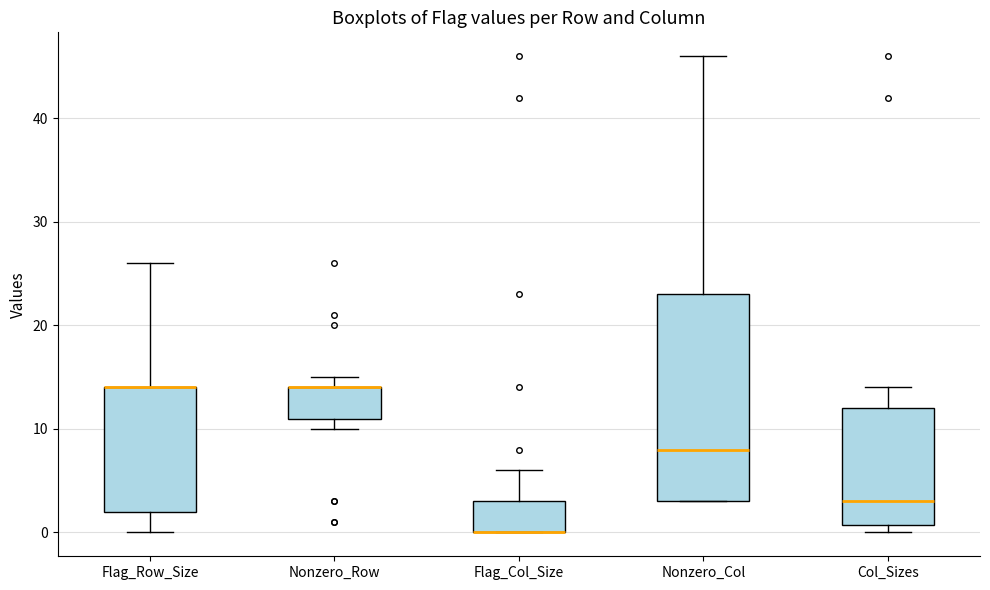

Reading left to right, read every box against the y-axis: the position of its median line, the range the box covers, and the ends of its whiskers. The values are not printed on the chart, so give them approximately, as read against the axis.

Flag_Row_Size: median 14 (drawn on the box's upper edge), box 2 to 14, whiskers 0 to 26
Nonzero_Row: median 14 (drawn on the box's upper edge), box 11 to 14, whiskers 10 to 15
Flag_Col_Size: median 0 (drawn on the box's lower edge), box 0 to 3, whiskers 0 to 6
Nonzero_Col: median 8, box 3 to 23, whiskers 3 to 46
Col_Sizes: median 3, box 1 to 12, whiskers 0 to 14